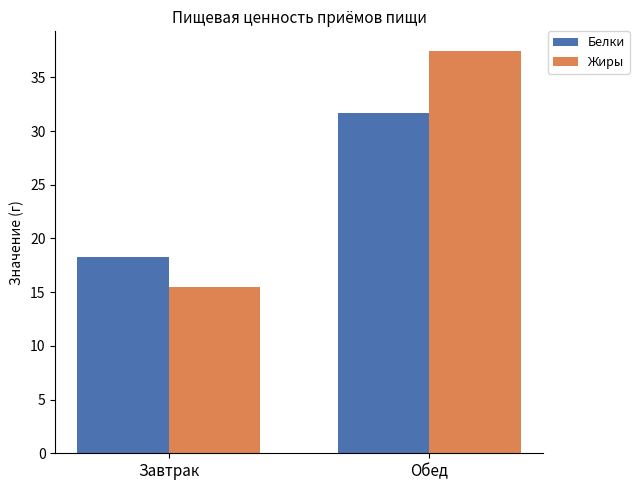

What position from the left is Обед?

2